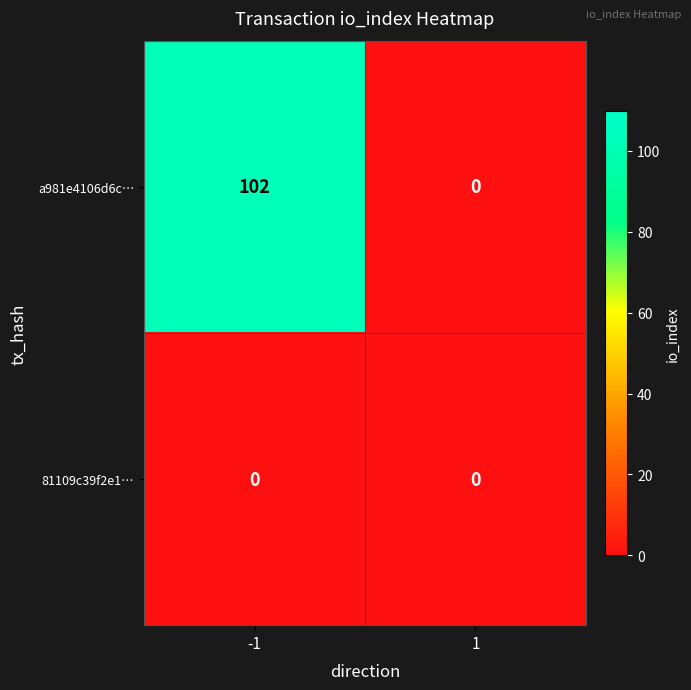

List the series in order of their peak value, highest first.

a981e4106d6c…, 81109c39f2e1…